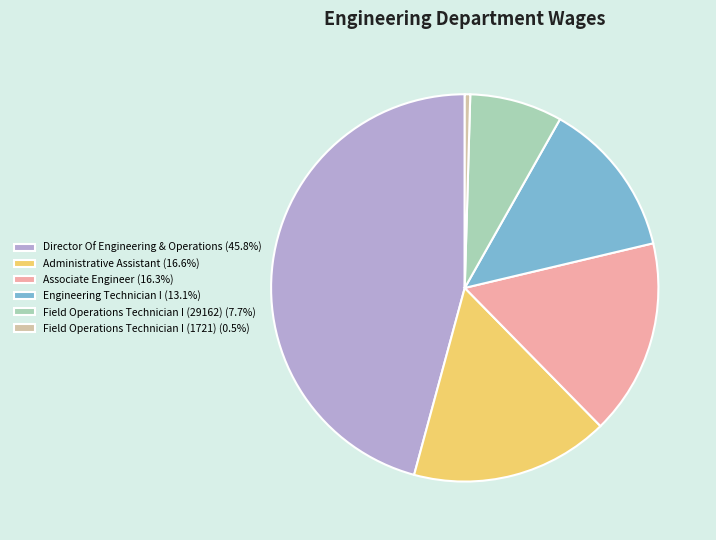

Which slice is the smallest?

Field Operations Technician I (1721)